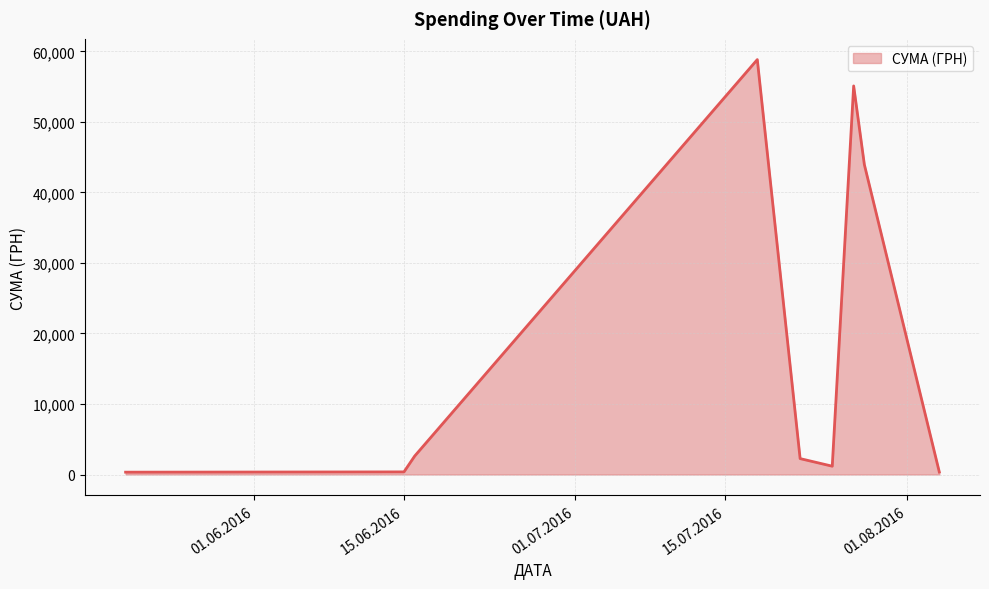

What is the difference between the maximum and minimum values?

58510.0